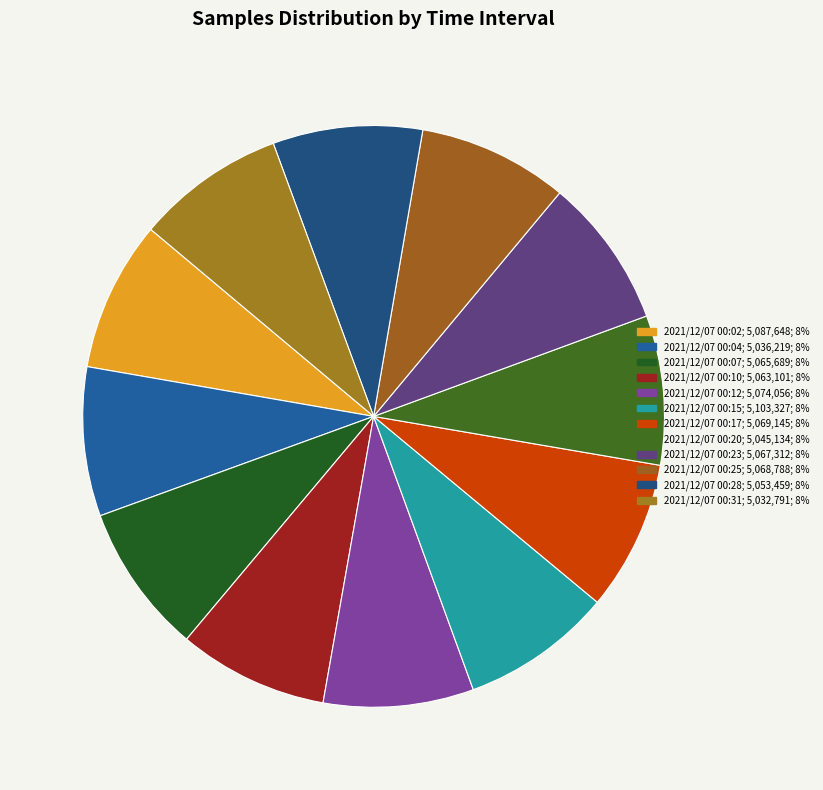

Is there a majority slice in this chart?

No